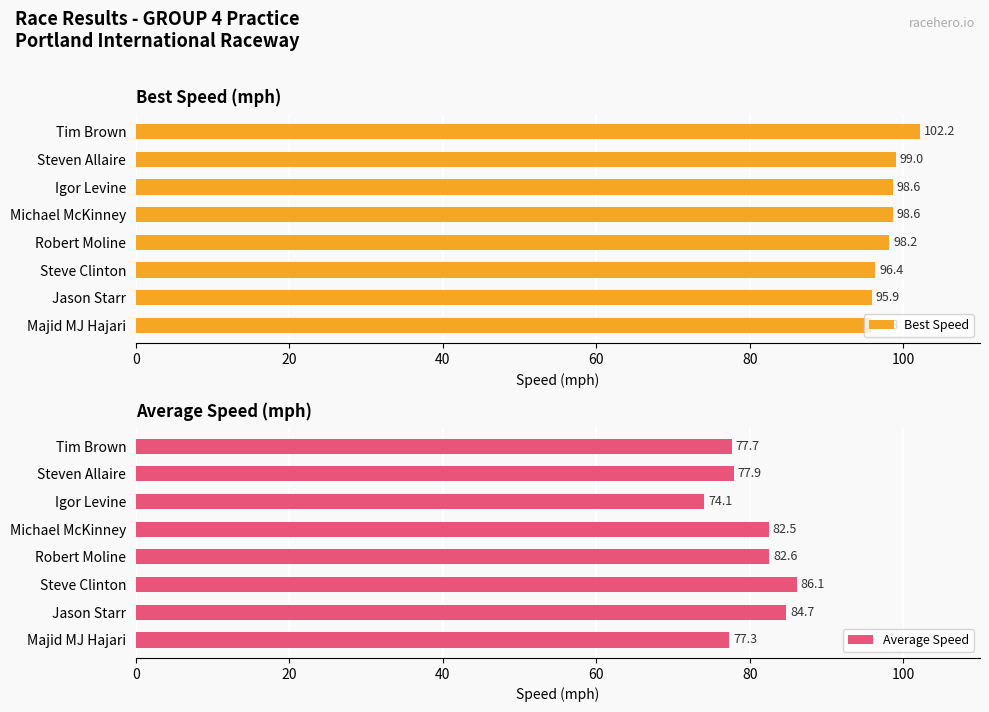

Which category has the lowest value in the Best Speed series?

Majid MJ Hajari